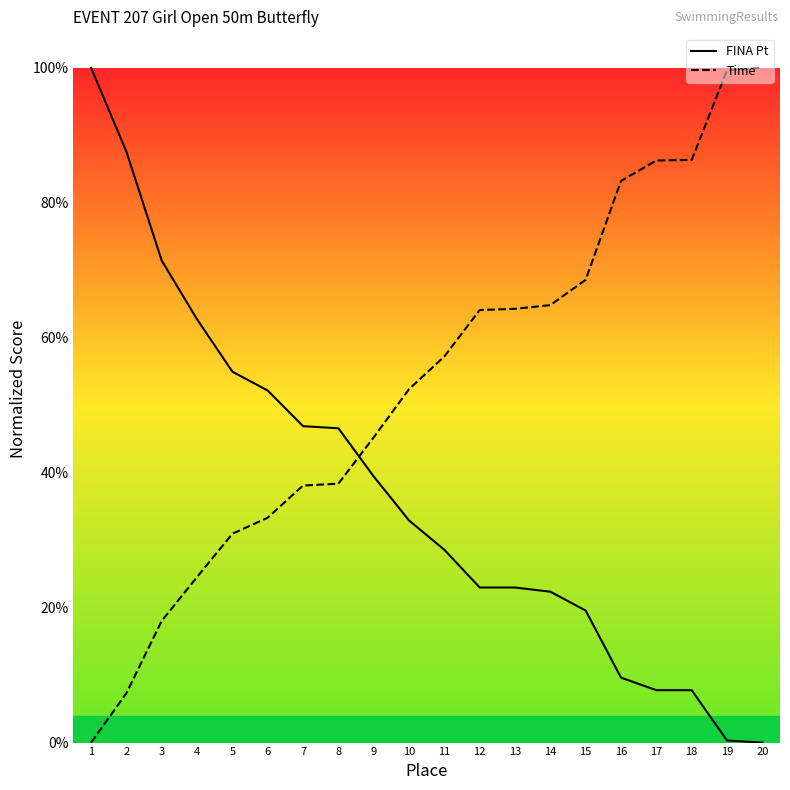

What is the greatest value displayed?

100.0